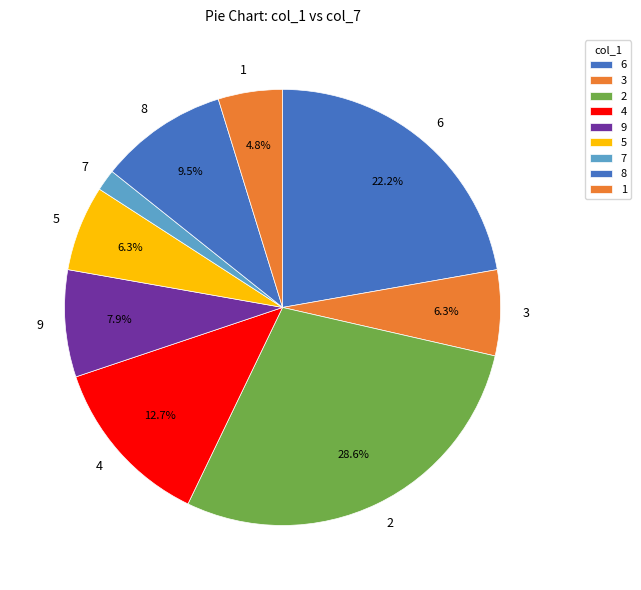

Count the number of slices in the pie.

9